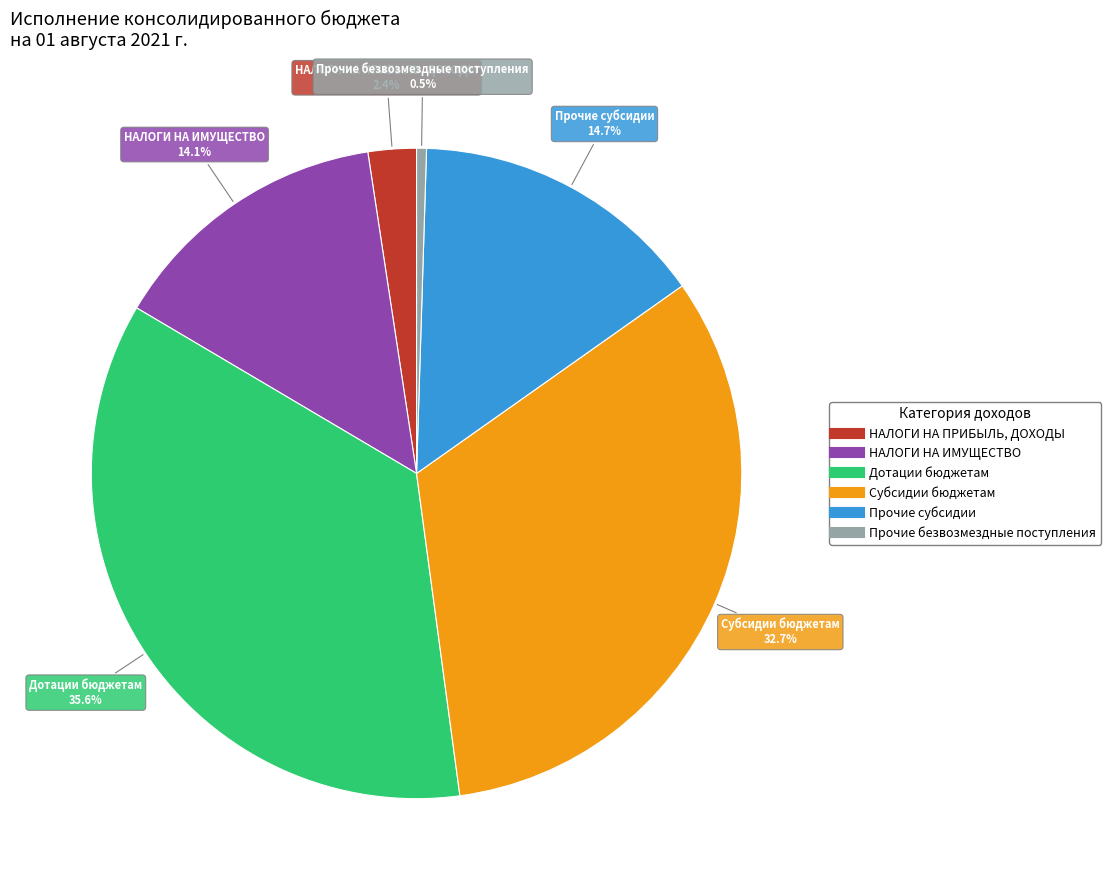

Is there a majority slice in this chart?

No